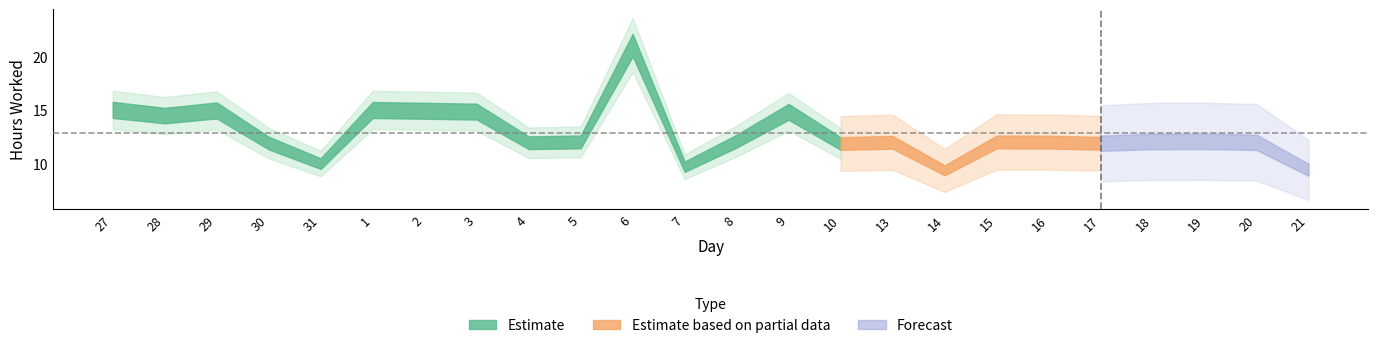

Read the value at 13.

11.9